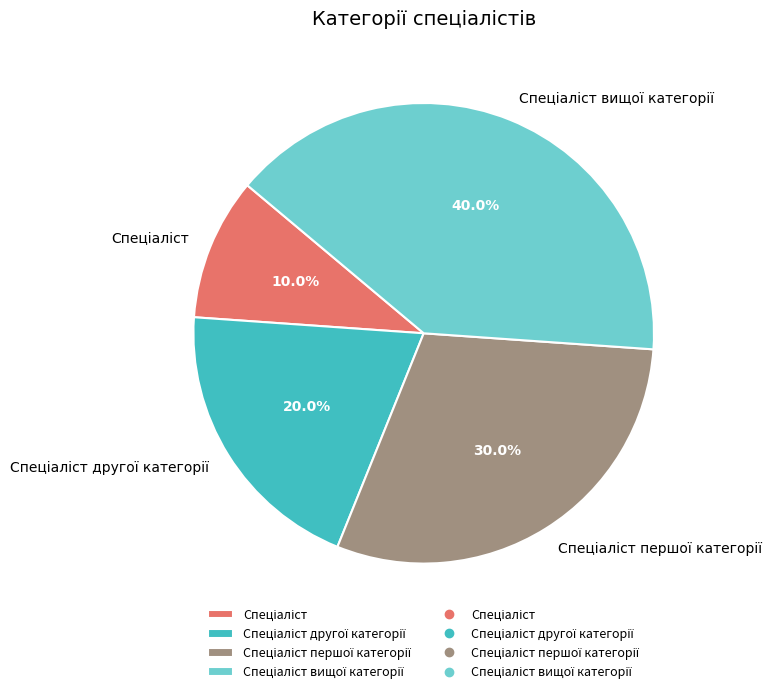

How many segments does this pie chart have?

4